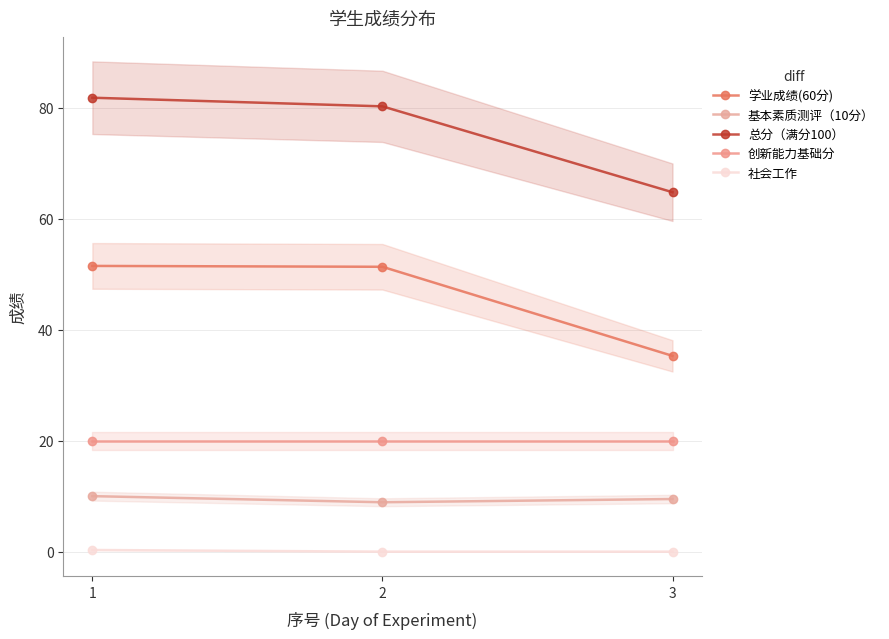

At how many categories does at least one series exceed 5?

3